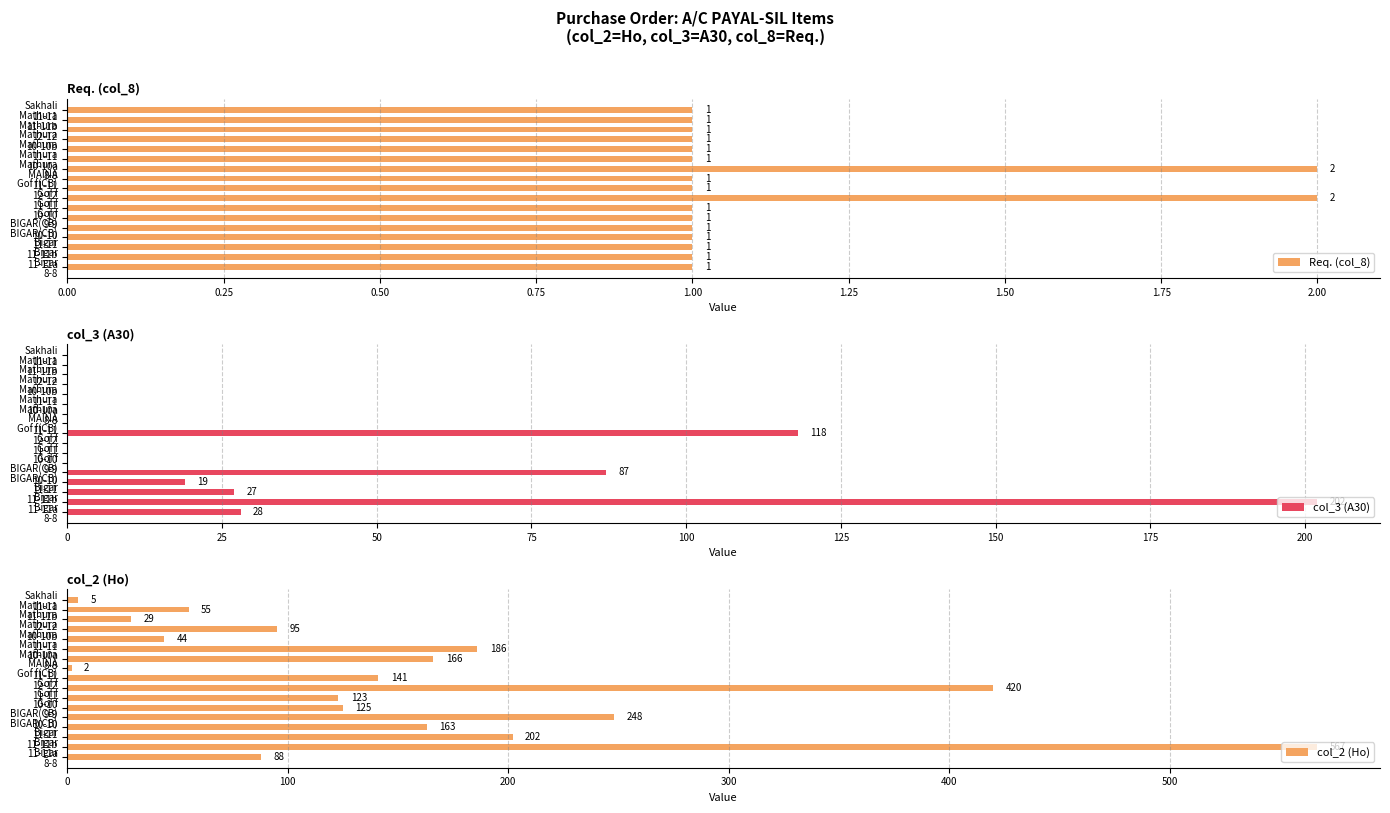

Reading left to right, transcribe all the data shown in this chart.

Req. (col_8): 1	1	1	1	1	1	1	2	1	1	2	1	1	1	1	1	1
col_3 (A30): 28	202	27	19	87	0	0	0	118	0	0	0	0	0	0	0	0
col_2 (Ho): 88	567	202	163	248	125	123	420	141	2	166	186	44	95	29	55	5